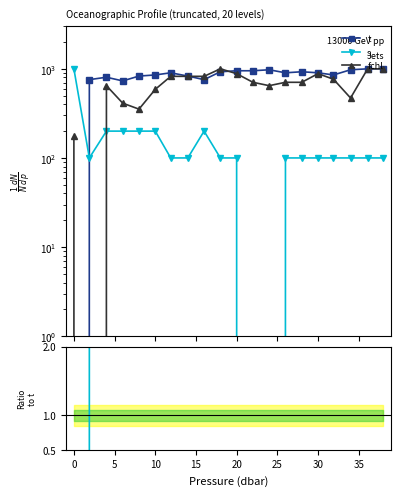

Is it true that s equals 68.4 at 18?

False